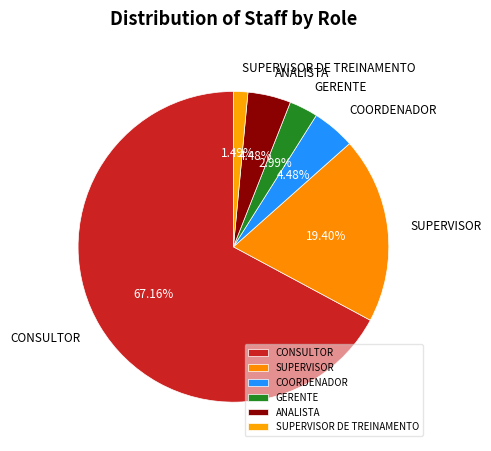

To the nearest percent, what is the average slice percentage?

17%